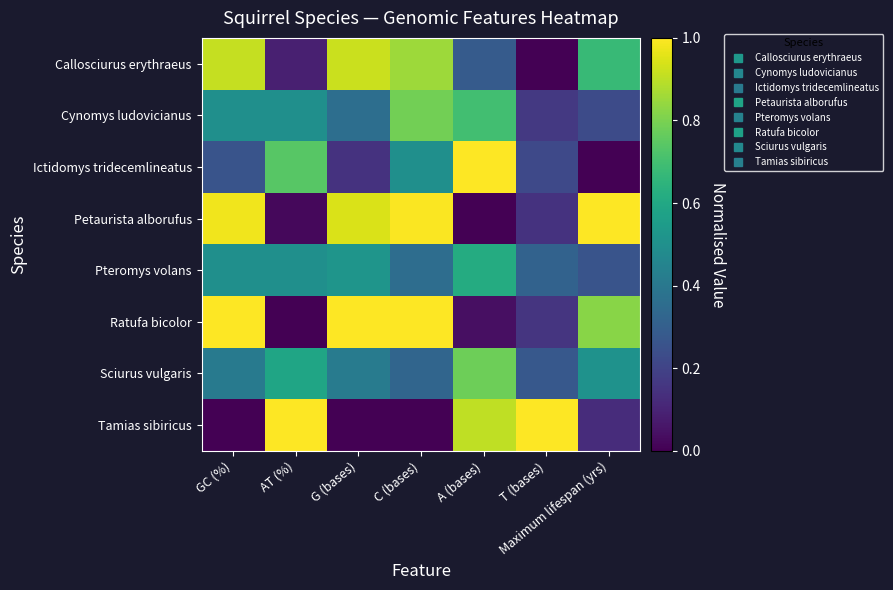

What is the spread (max minus min) of values at A (bases)?

1.0